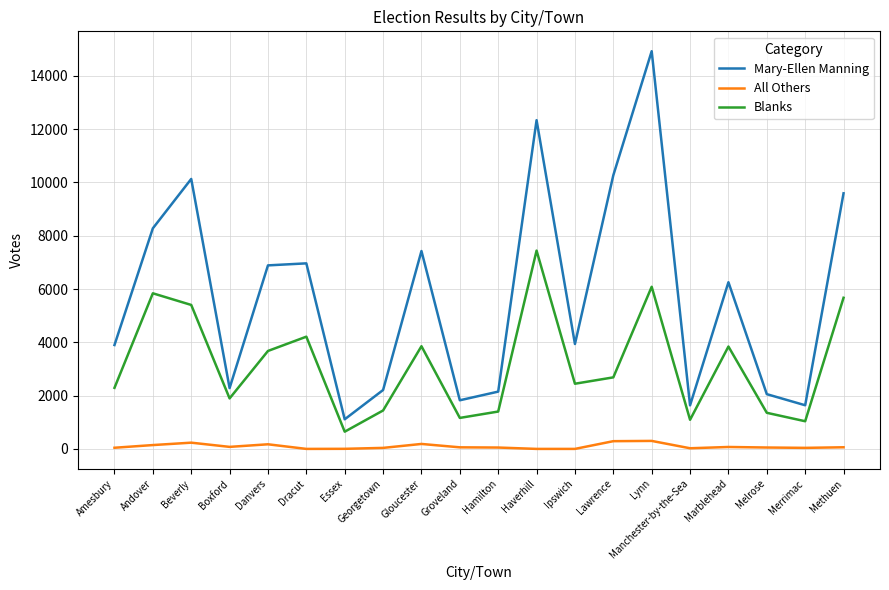

What is the maximum value shown in the chart?

14926